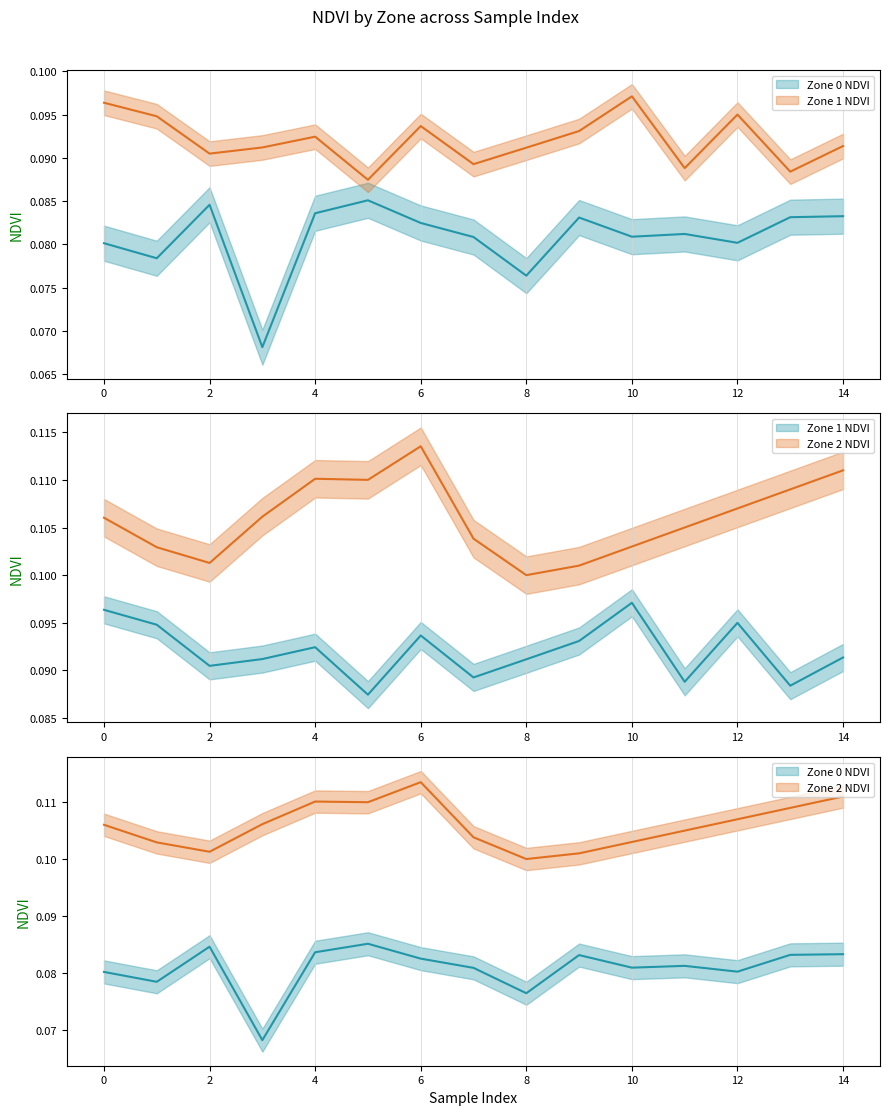

True or false: Zone 1 NDVI and Zone 0 NDVI cross at least once.

False